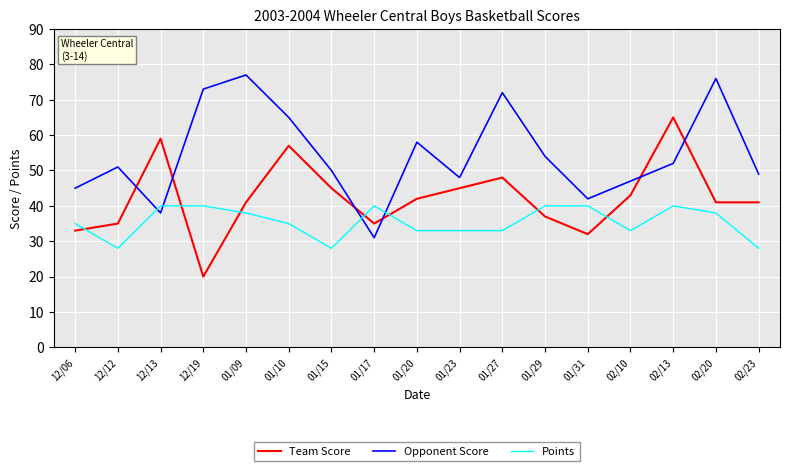

At which label does Team Score first exceed 41?

12/13